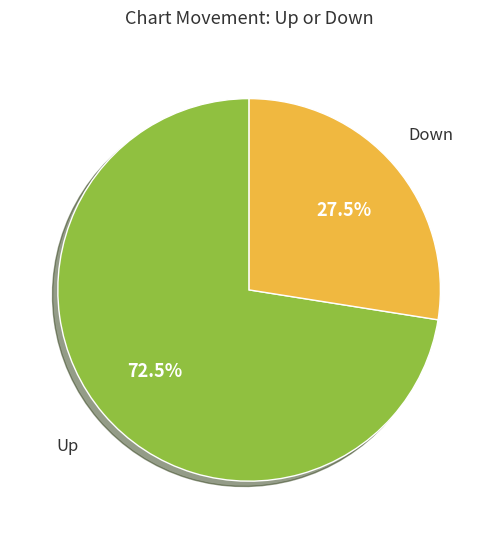

Is there a majority slice in this chart?

Yes